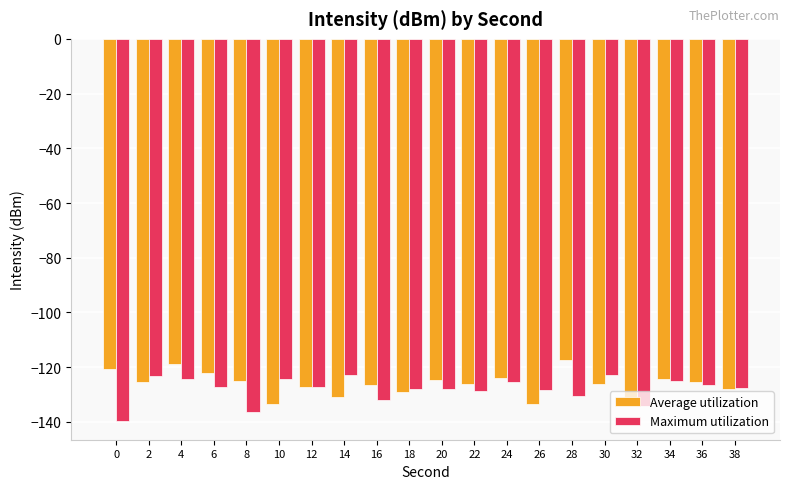

What is the difference between the maximum and second lowest values in the Average utilization series?

16.3